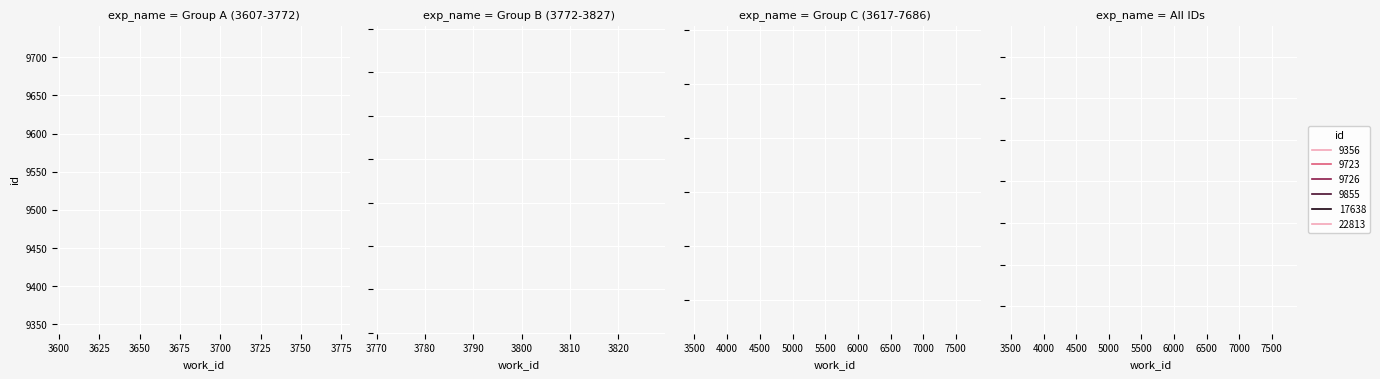

Between 3772 and 3607, which is larger?

3772